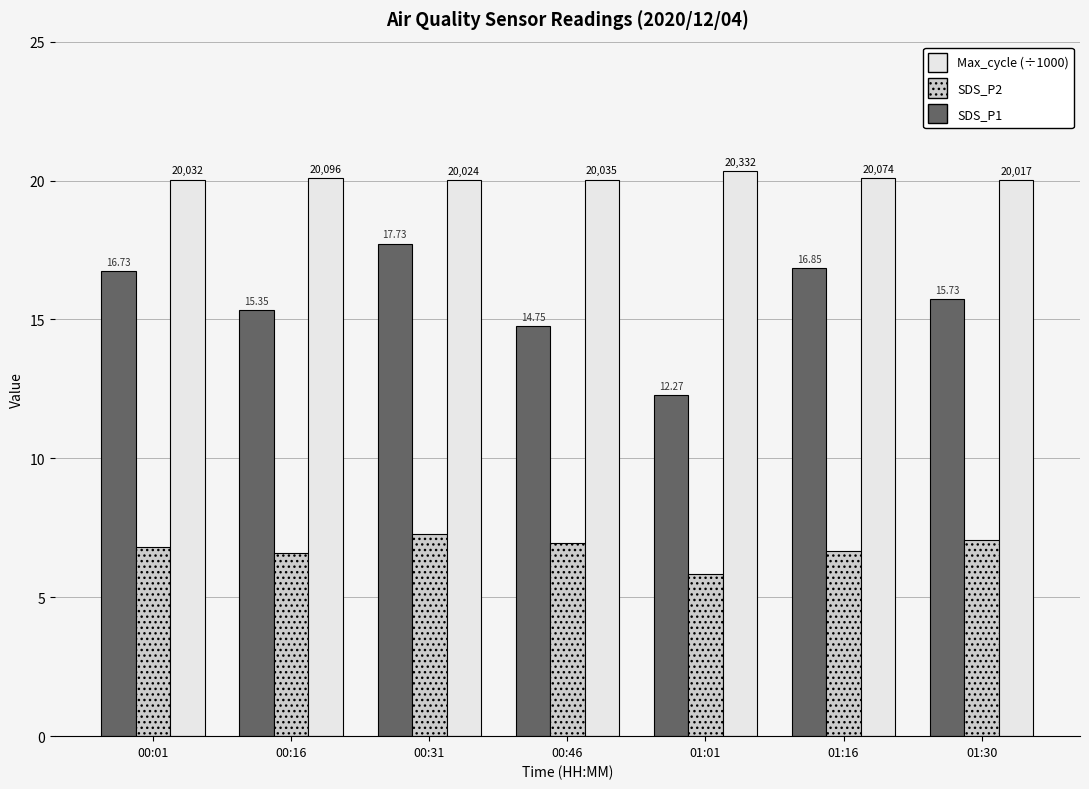

Is it true that Max_cycle (÷1000) equals 20.0 at 00:31?

True